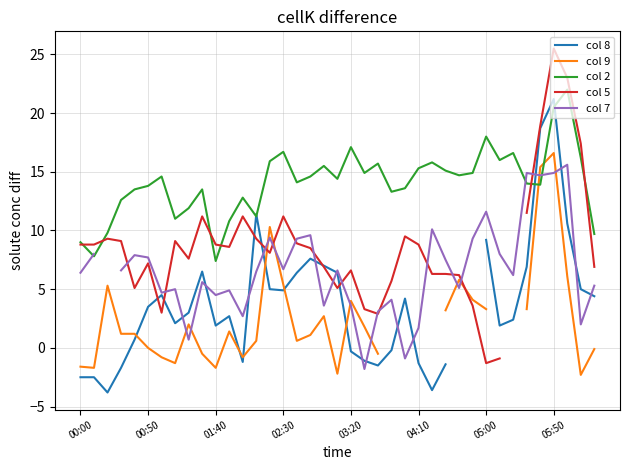

True or false: col 2 has a value of 25.0 at 04:10.

False